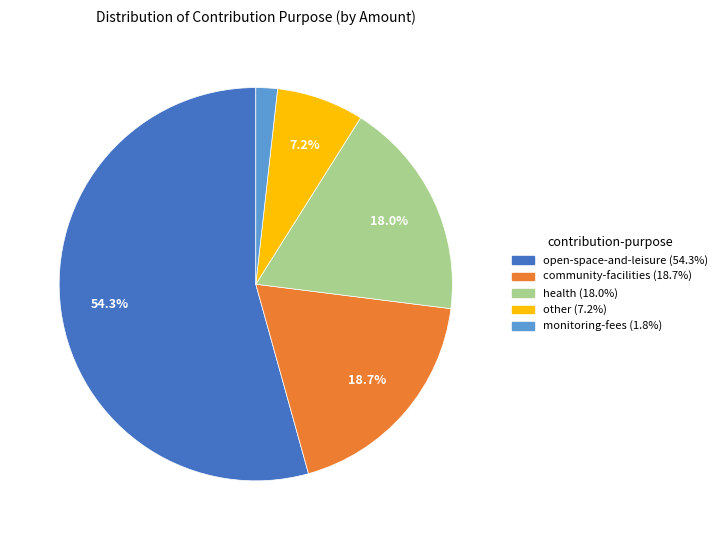

To the nearest percent, what is the average slice percentage?

20%